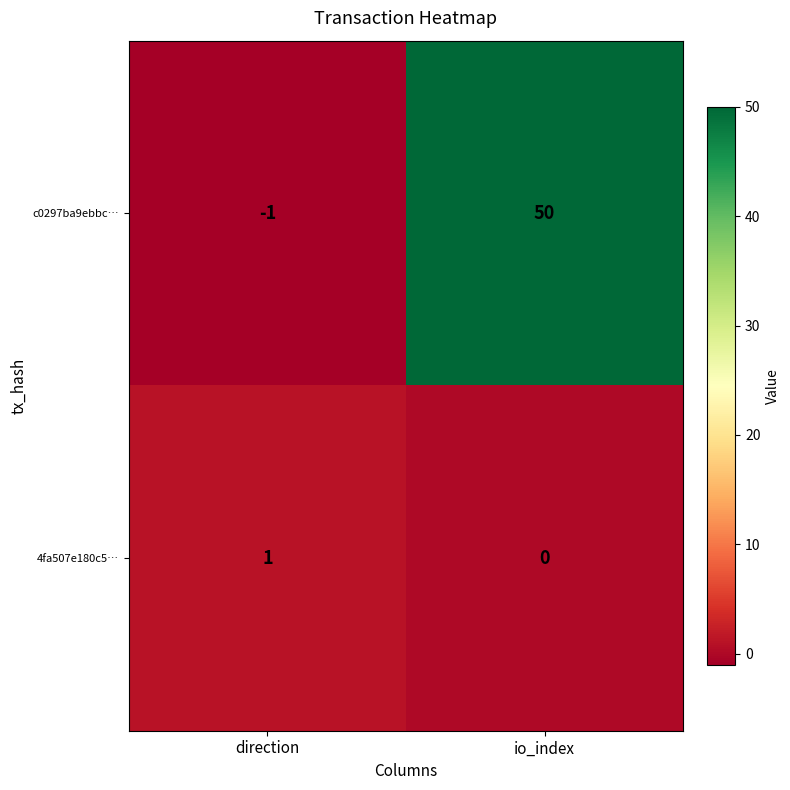

How many categories are shown in the chart?

2